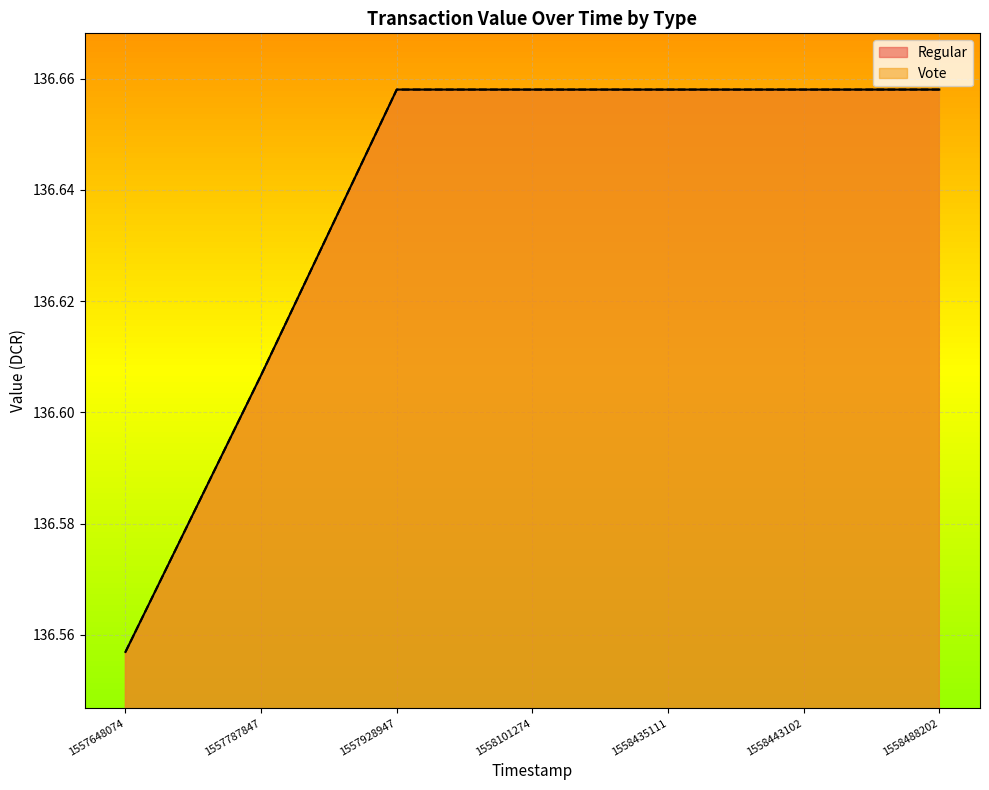

Reading right to left, extract all data points from this chart.

Regular: 1558488202=136.7	1558443102=136.7	1558435111=136.7	1558101274=136.7	1557928947=136.7	1557787847=136.6	1557648074=136.6
Vote: 1558488202=136.7	1558443102=136.7	1558435111=136.7	1558101274=136.7	1557928947=136.7	1557787847=136.6	1557648074=136.6